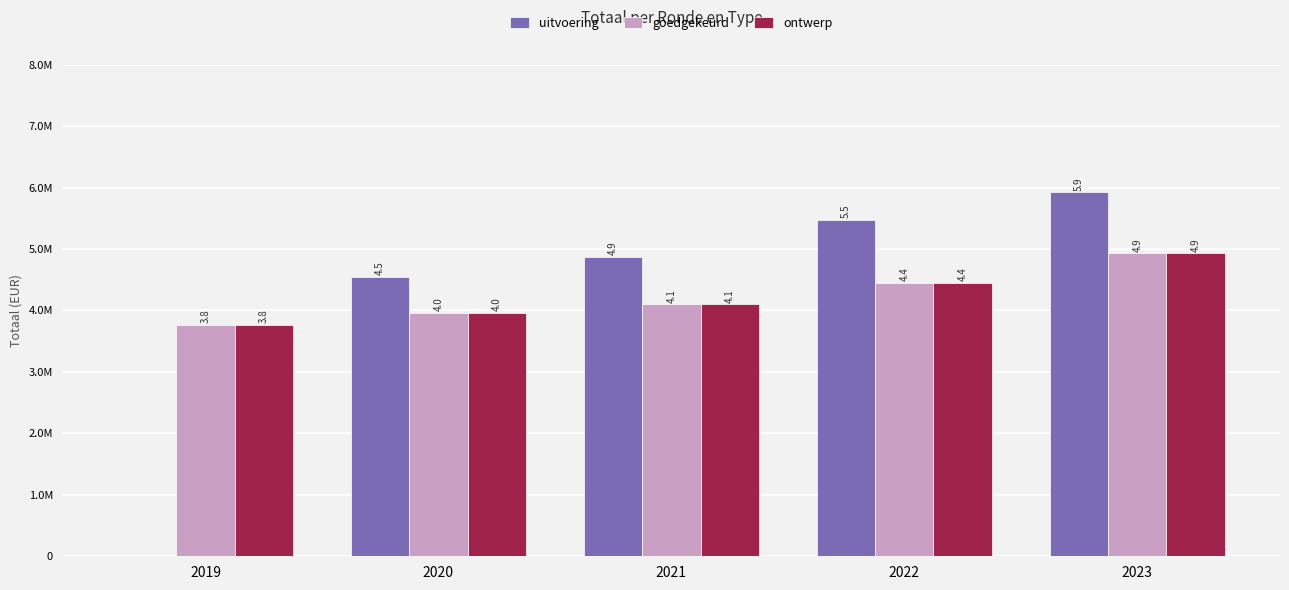

What is the lowest value of the ontwerp series?

3758147